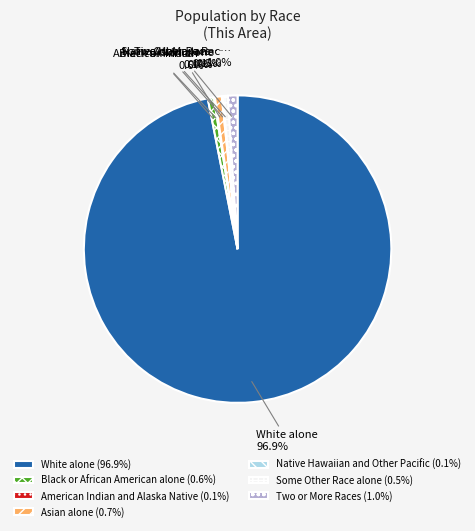

What is the ratio of the value at White alone to the value at Black or African American alone?

151.8